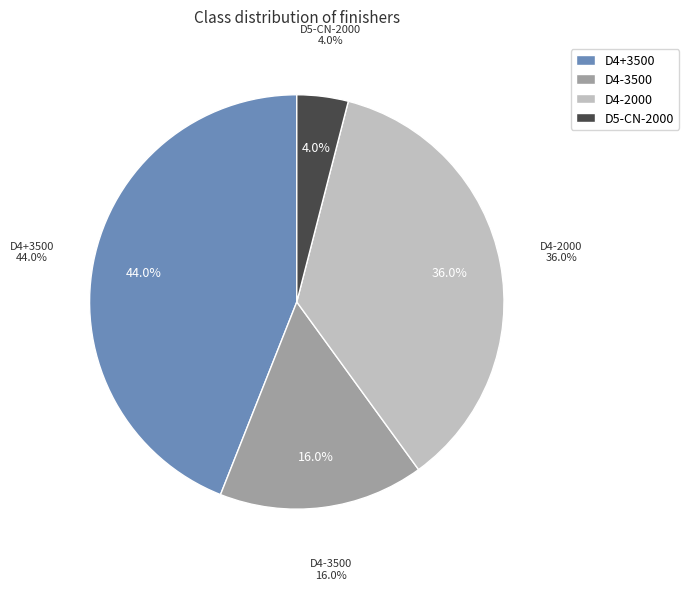

To the nearest percent, what percentage of the pie is D4+3500?

44%